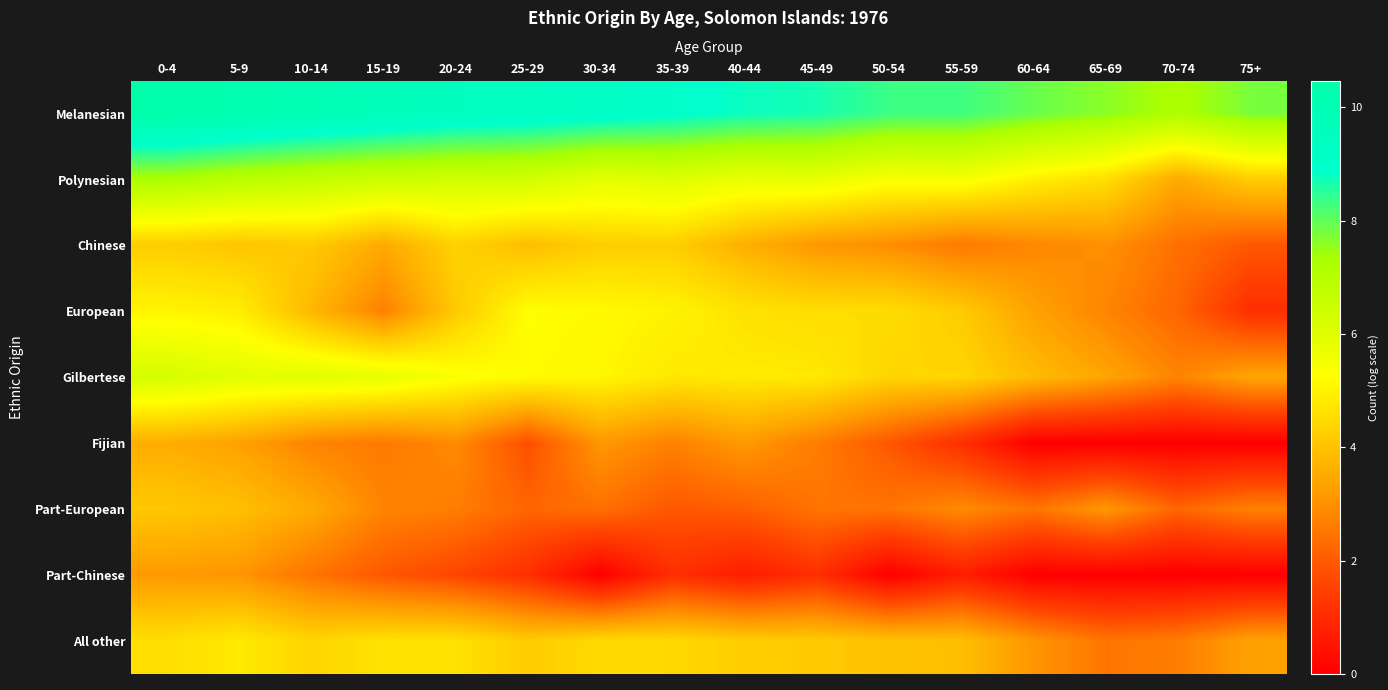

What is the maximum value shown in the chart?

10.5